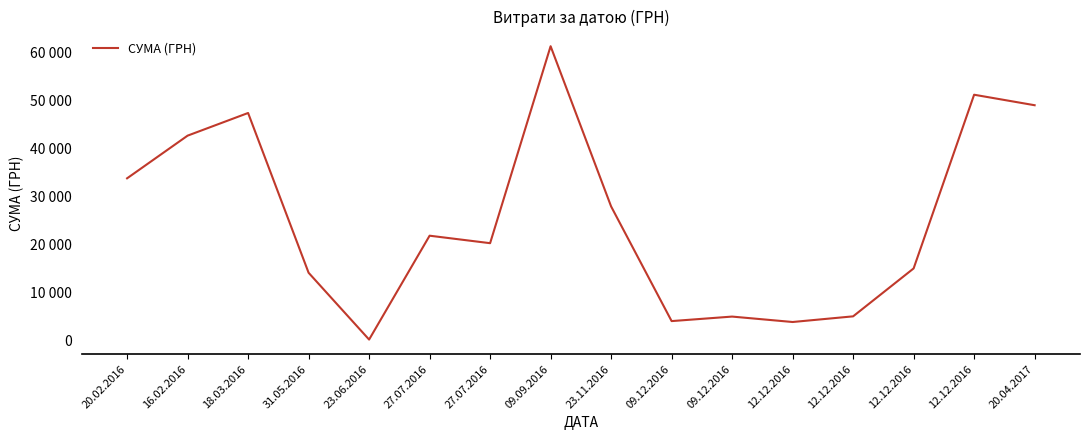

Is this an area chart (filled region under the line)?

No